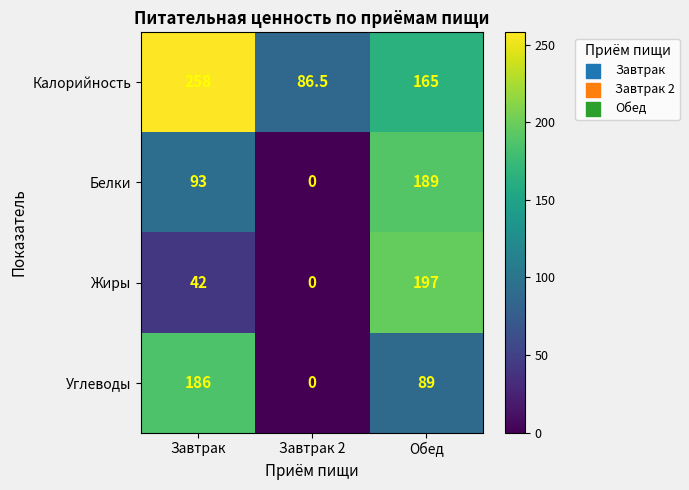

Reading left to right, extract all data points from this chart.

Калорийность: Завтрак=258.0	Завтрак 2=86.5	Обед=165.0
Белки: Завтрак=93.0	Завтрак 2=0.0	Обед=189.0
Жиры: Завтрак=42.0	Завтрак 2=0.0	Обед=197.0
Углеводы: Завтрак=186.0	Завтрак 2=0.0	Обед=89.0